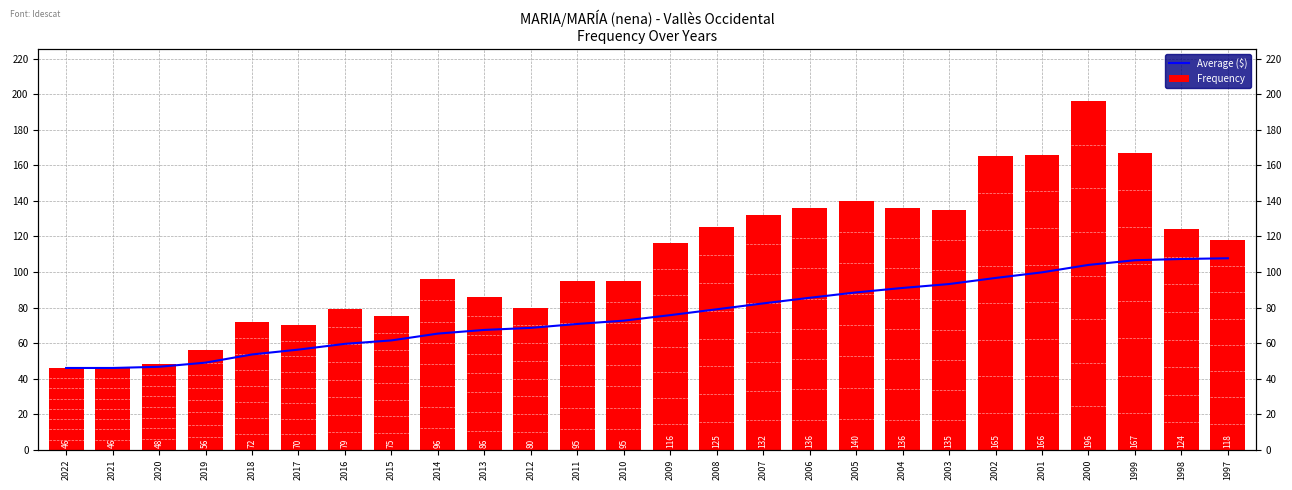

What is the difference between the second highest and second lowest values in the Frequency series?

121.0